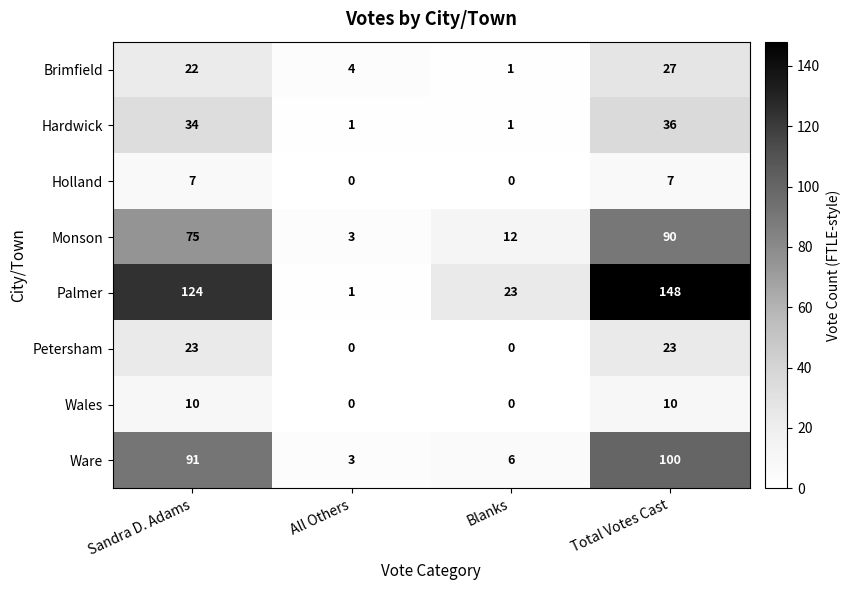

At which category is the sum across all series the highest?

Total Votes Cast